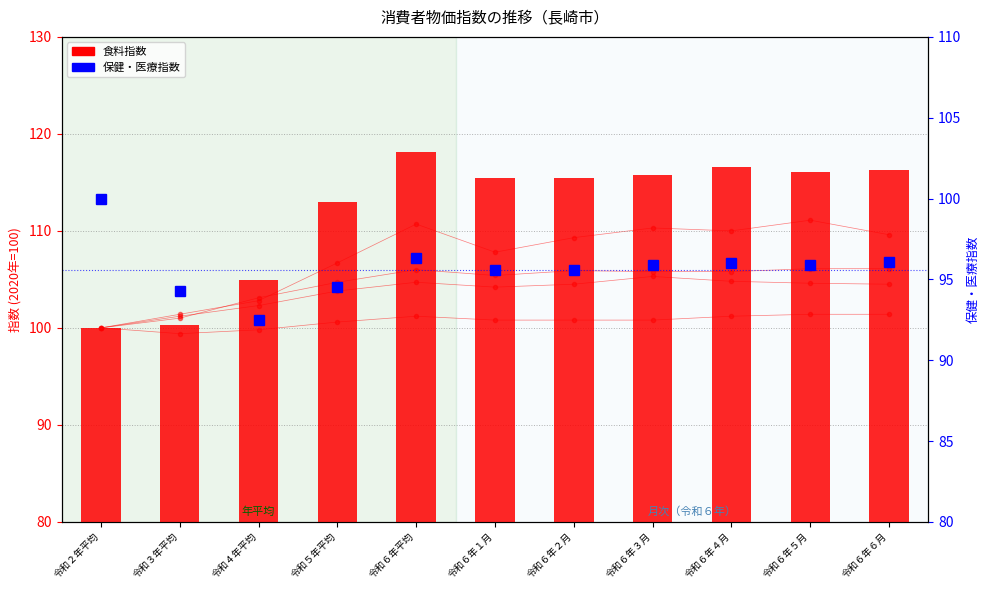

The 教養・娯楽 series shows 107.8 at 令和６年１月. True or false?

True